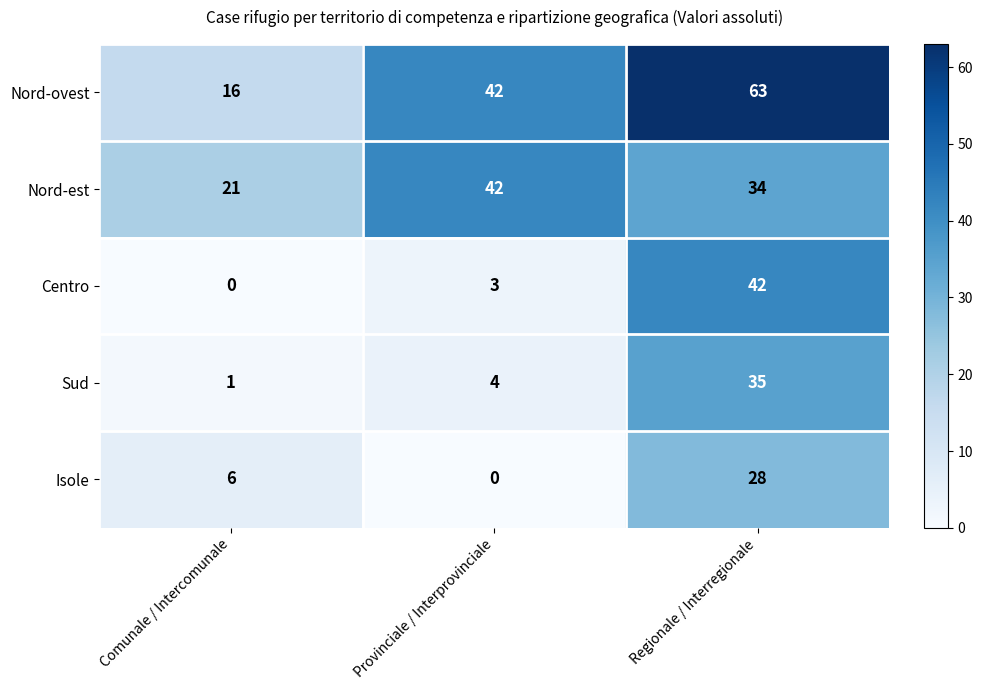

Reading left to right, what are all the values shown in this chart?

Nord-ovest: 16	42	63
Nord-est: 21	42	34
Centro: 0	3	42
Sud: 1	4	35
Isole: 6	0	28